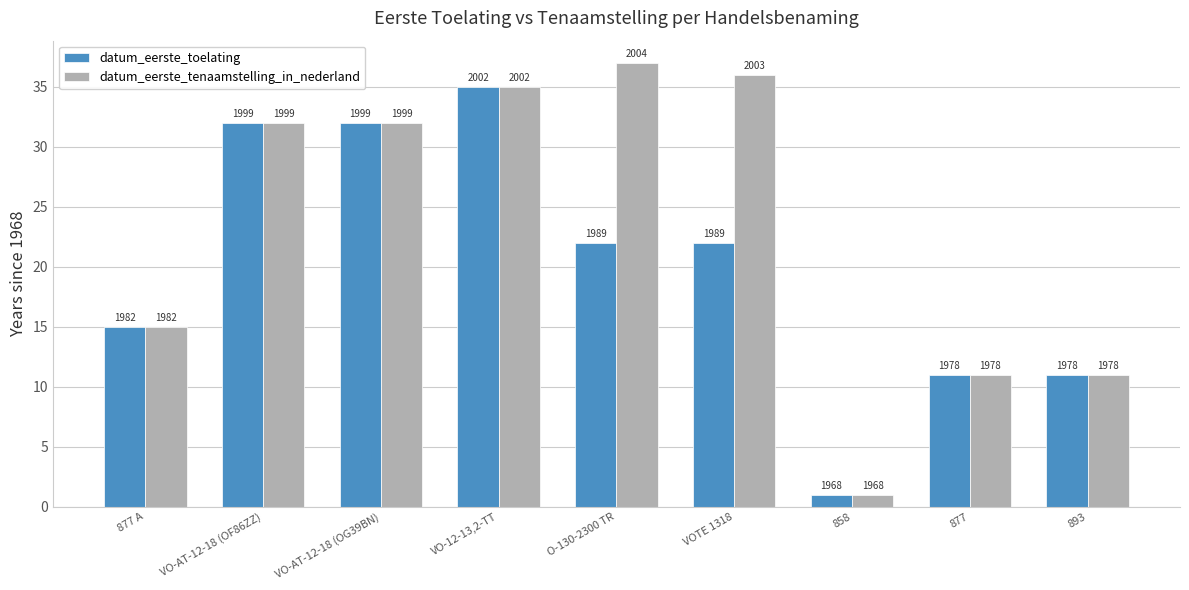

What are all the series names shown in the legend?

datum_eerste_toelating, datum_eerste_tenaamstelling_in_nederland